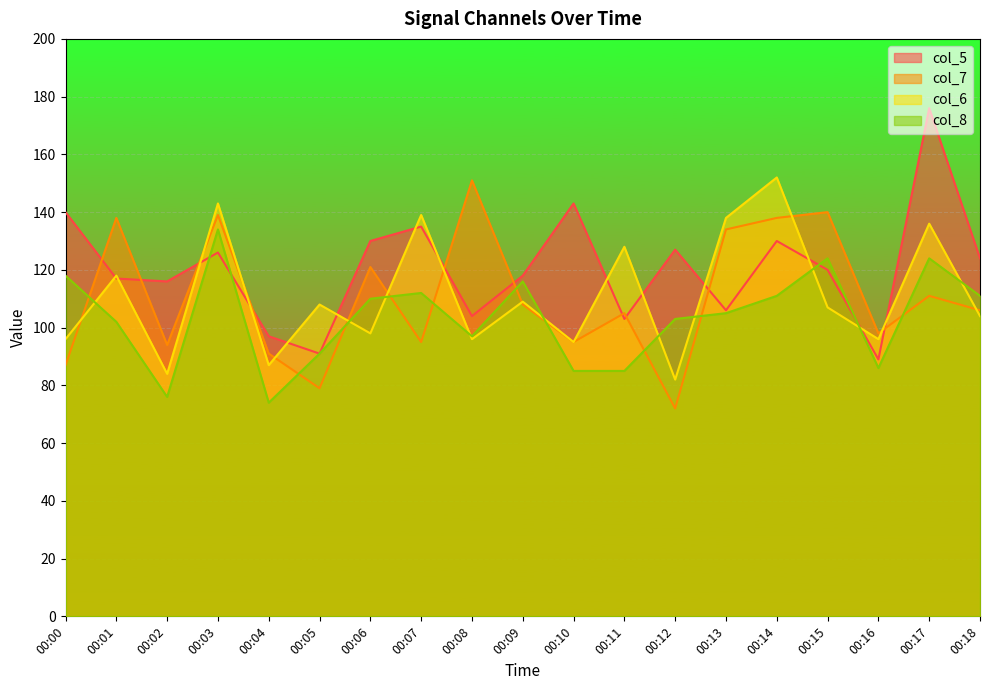

What is the average value of the col_5 series?

121